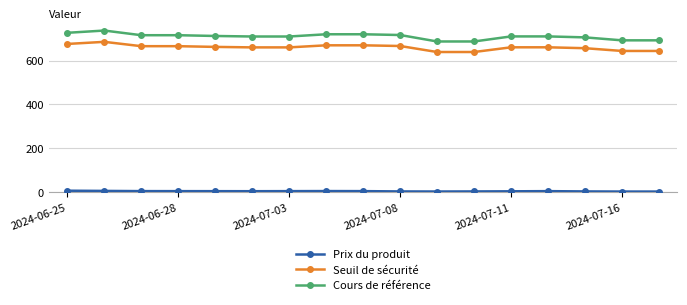

Which series has the largest range (max minus min)?

Cours de référence